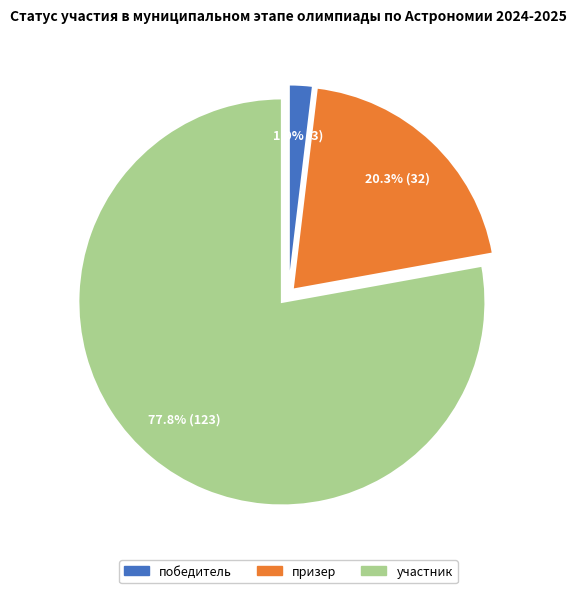

To the nearest percent, what is the combined percentage of победитель and участник?

80%